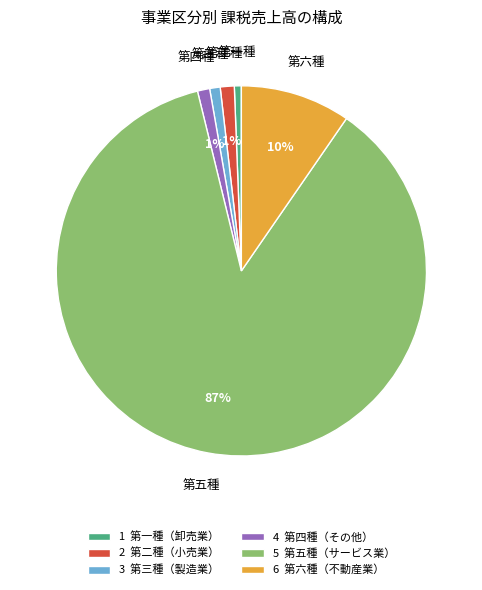

The 5 第五種（サービス業） slice represents 87% of the pie. True or false?

True